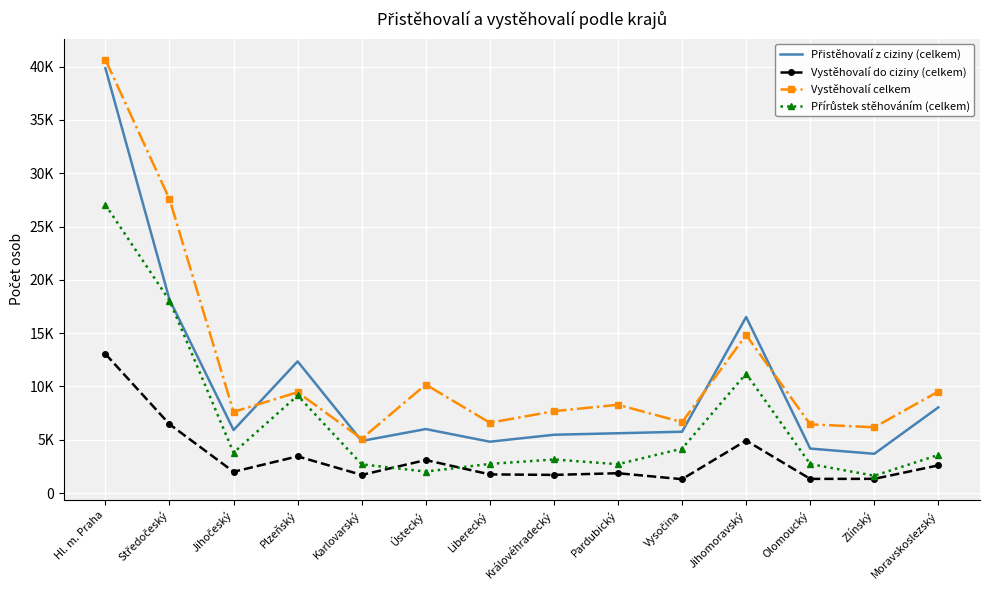

What is the label of the 12th point from the right?

Jihočeský